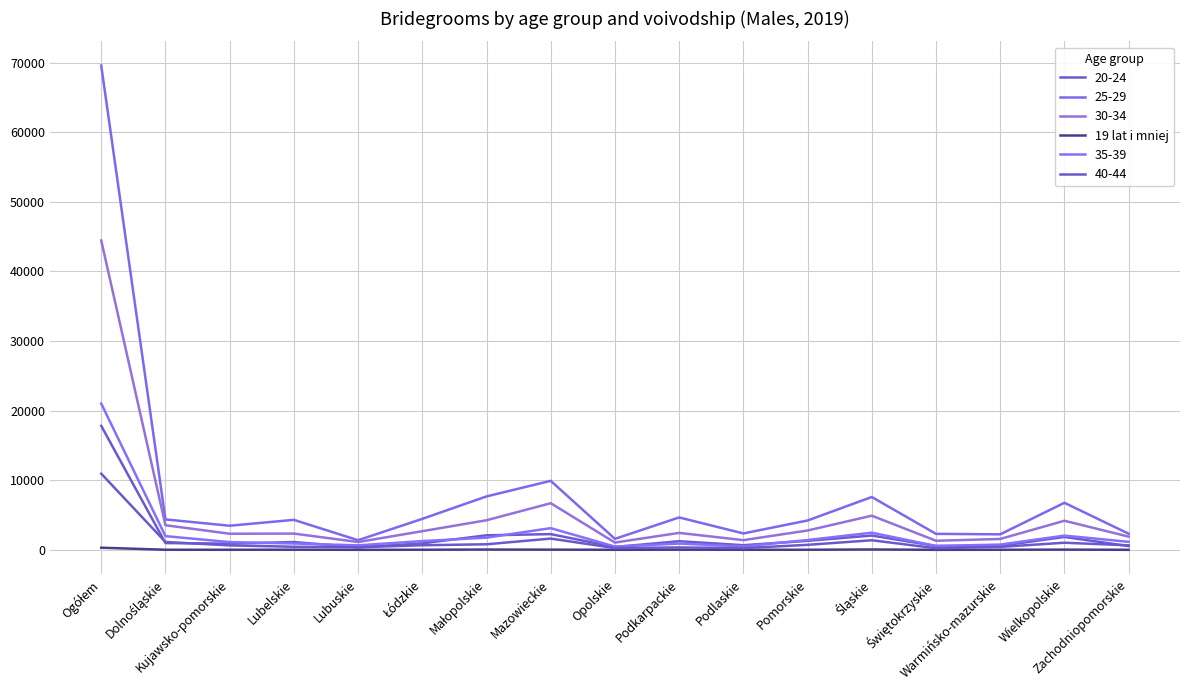

Is this an area chart (filled region under the line)?

No